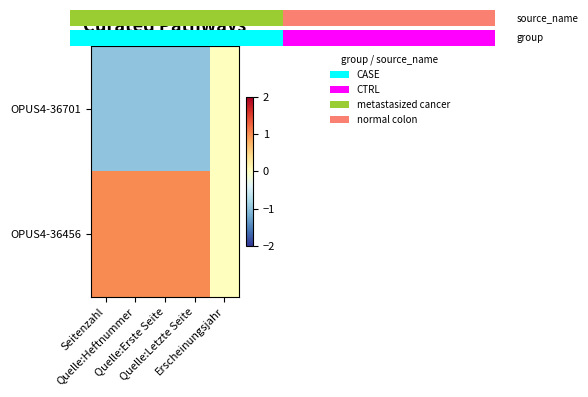

Which category has the lowest value in the OPUS4-36456 series?

Erscheinungsjahr